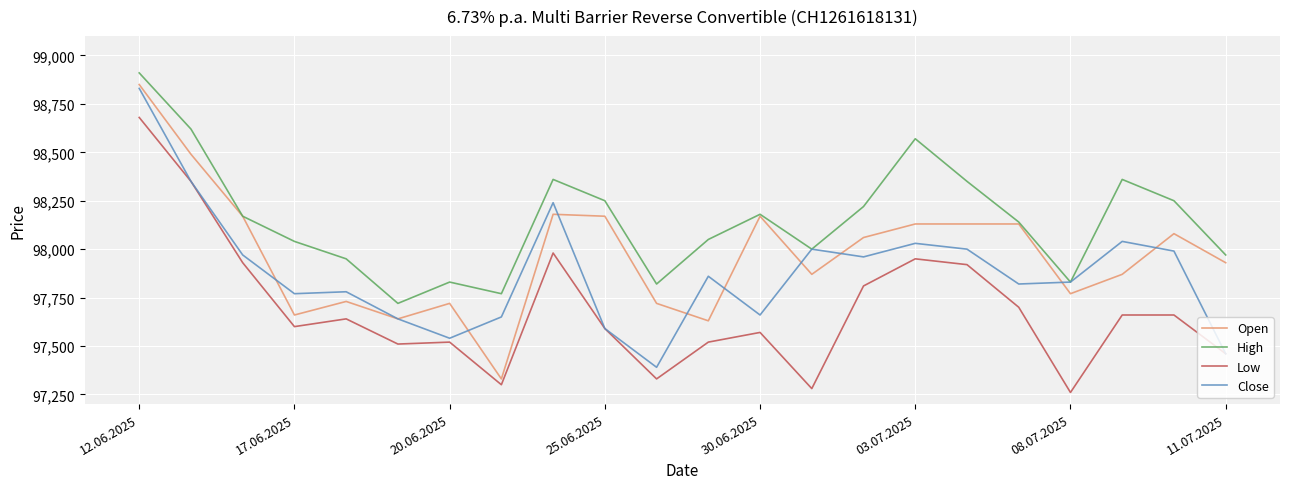

What is the smallest value displayed?

97260